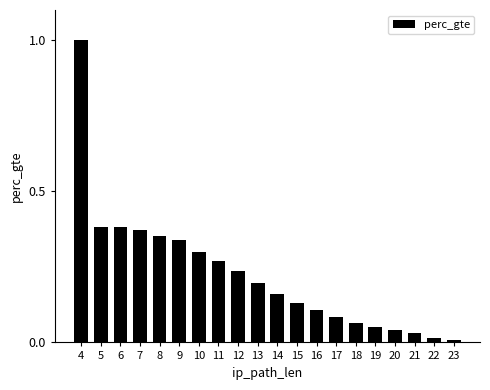

Does the chart contain any negative values?

No